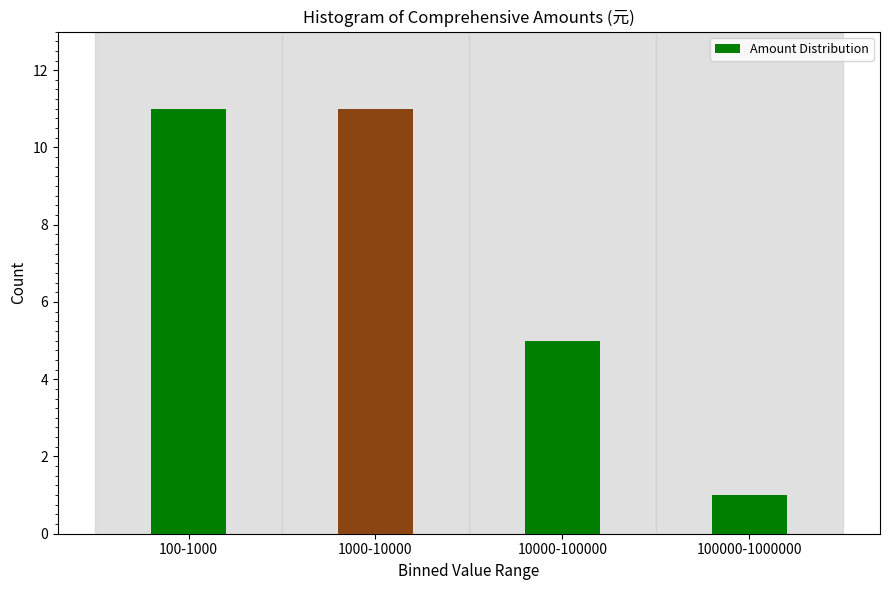

Reading left to right, list all the values displayed in this chart.

11	11	5	1